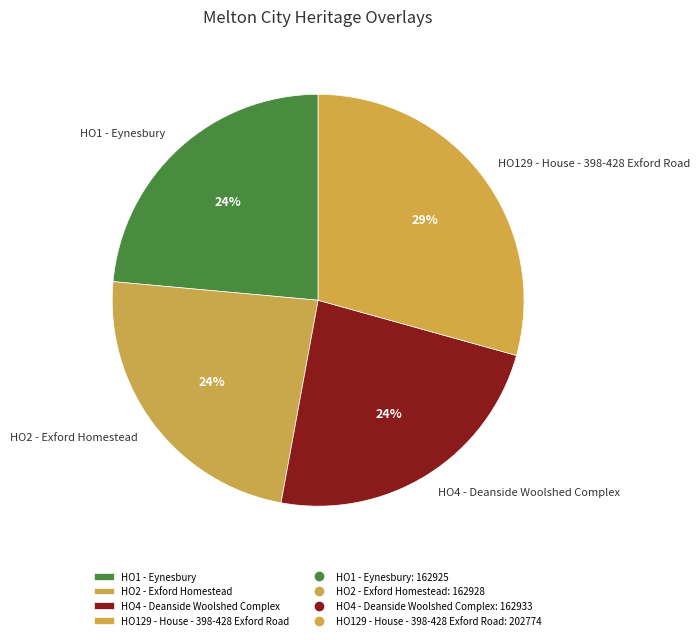

Which has a higher value, HO2 - Exford Homestead or HO129 - House - 398-428 Exford Road?

HO129 - House - 398-428 Exford Road